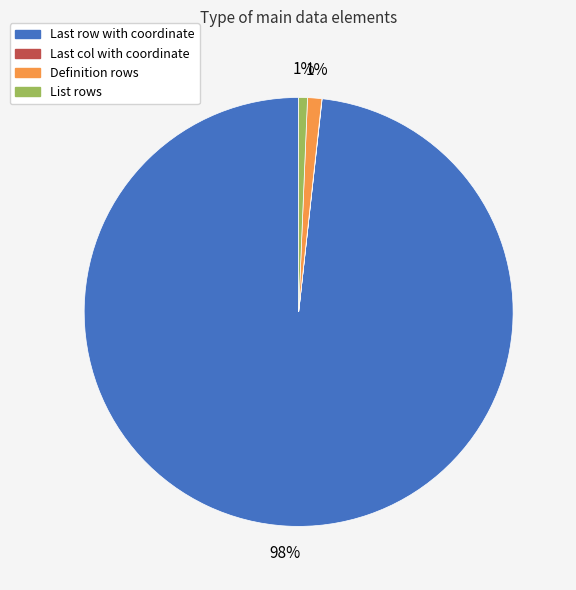

Does any single category account for the majority?

Yes